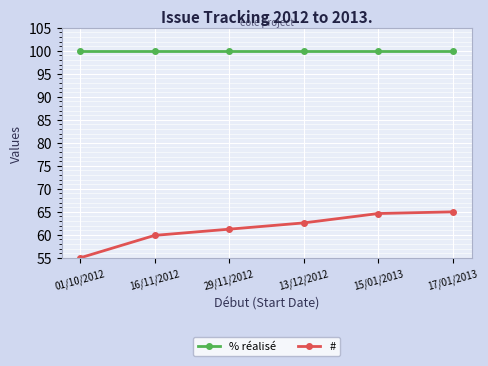

Which series has the widest spread of values?

#